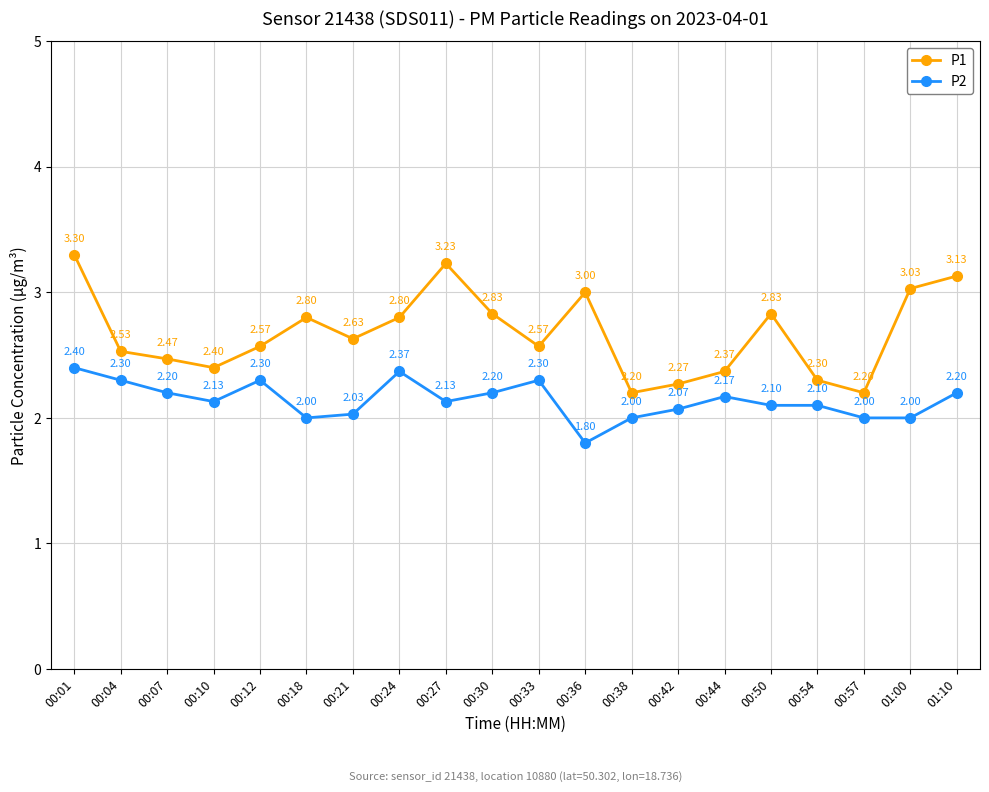

Is it true that P1 equals 2.3 at 00:42?

True